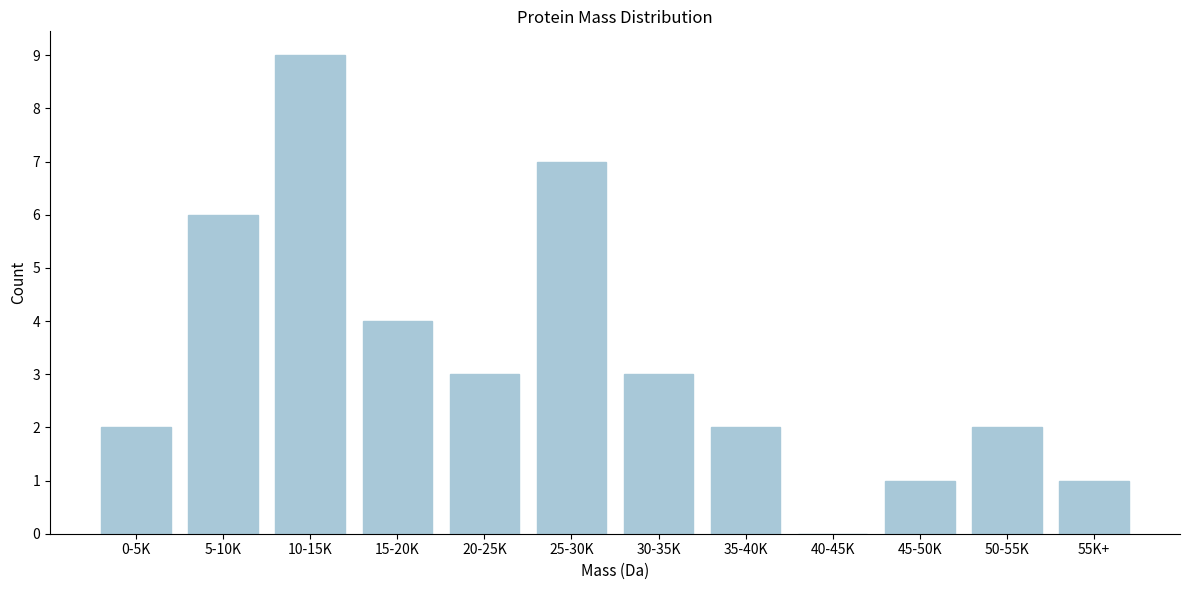

Reading left to right, list all the values displayed in this chart.

0-5K=2	5-10K=6	10-15K=9	15-20K=4	20-25K=3	25-30K=7	30-35K=3	35-40K=2	40-45K=0	45-50K=1	50-55K=2	55K+=1